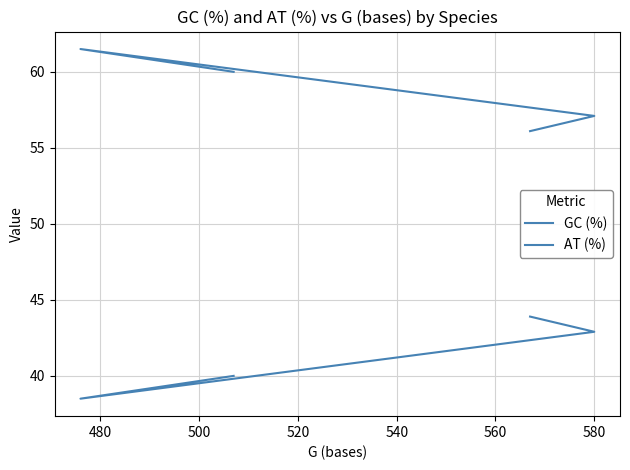

Between 520 and 500, which is larger?

520